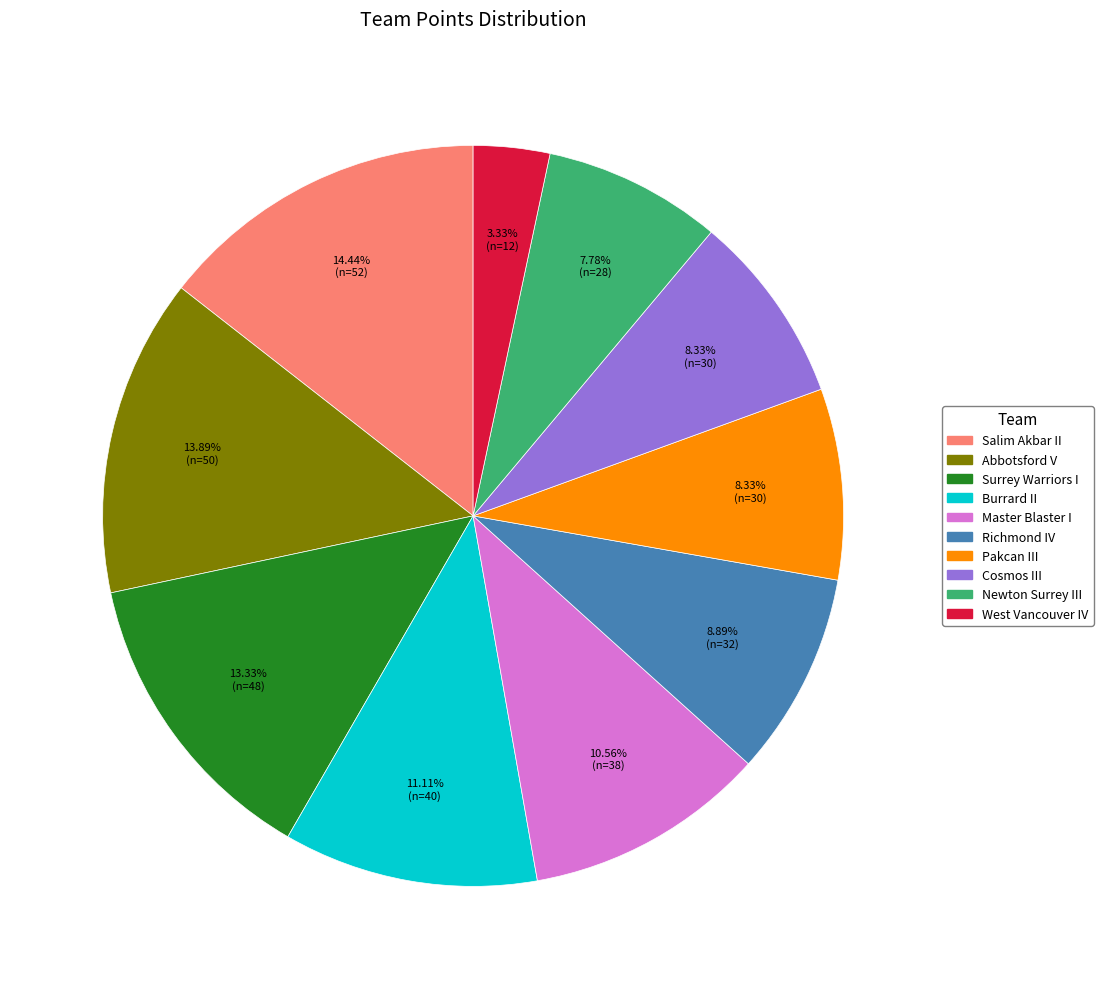

What percentage do Newton Surrey III and West Vancouver IV together represent?

11.1%